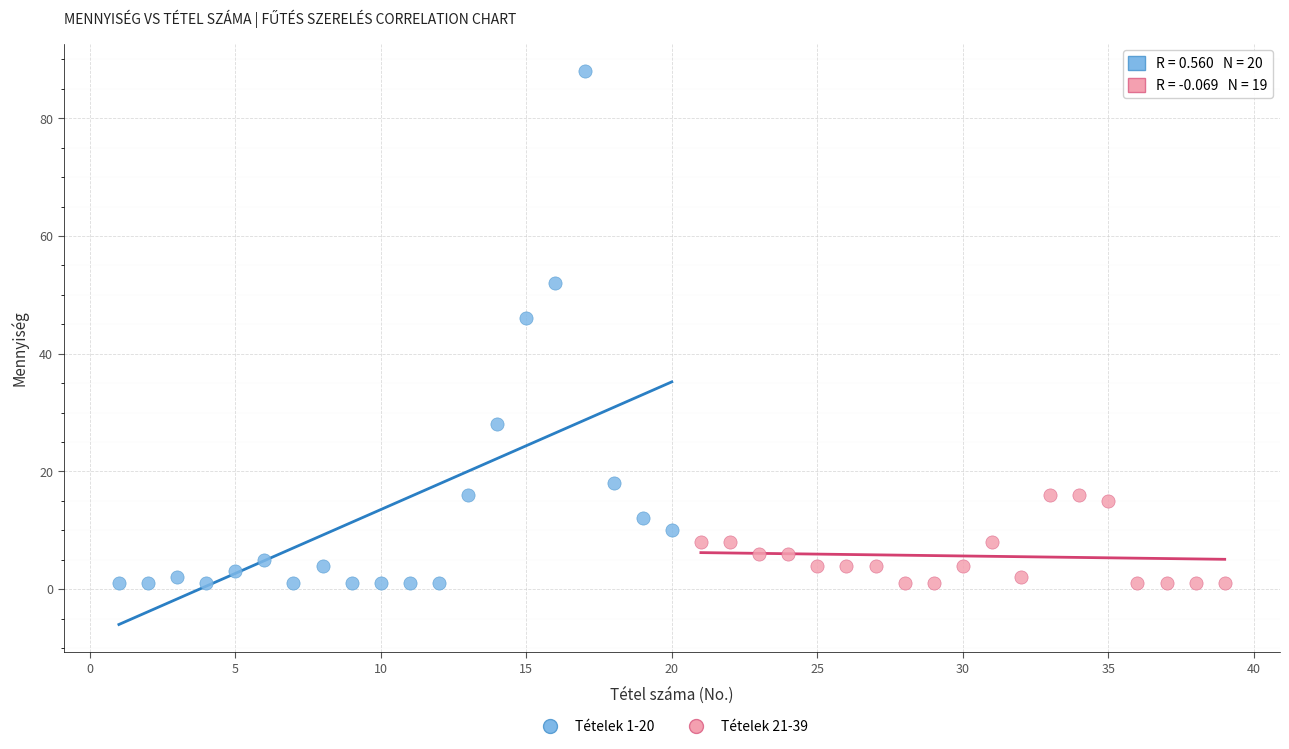

Which series reaches the maximum Y coordinate?

Tételek 1-20